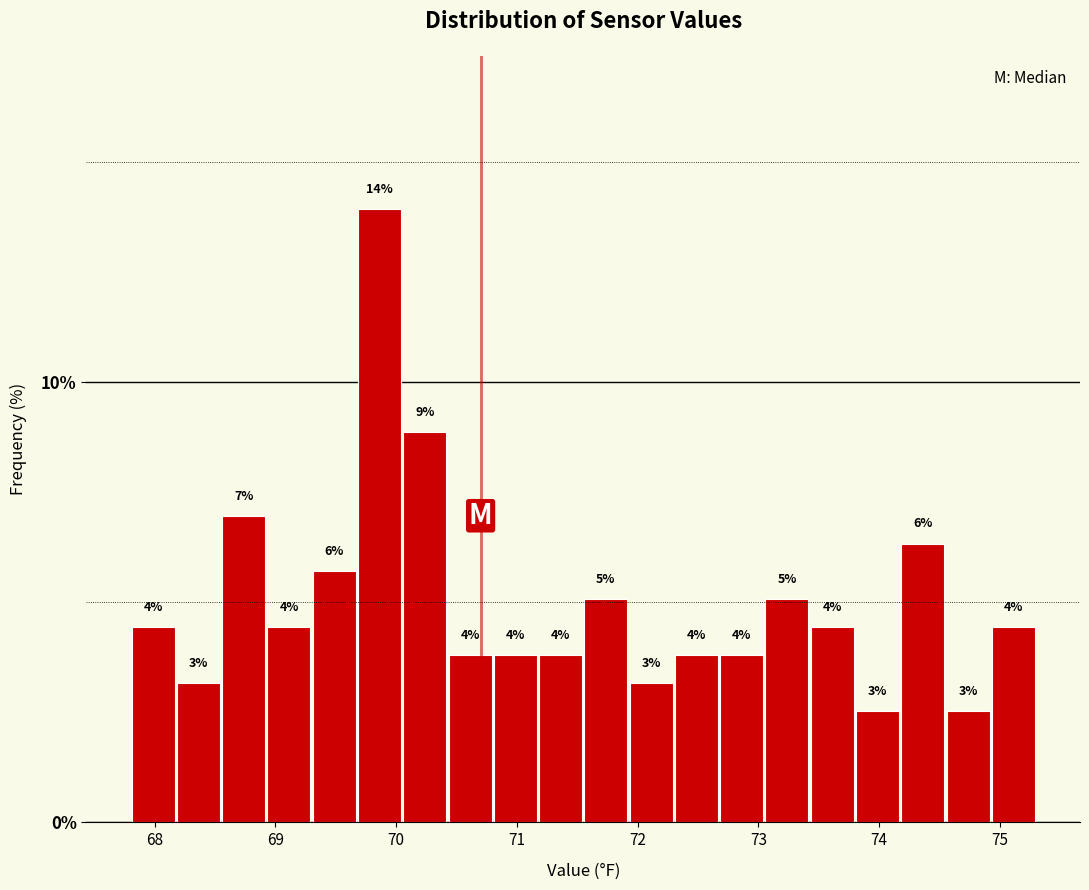

Around what value on the x-axis is the tallest bar? Give the approximate position of its centre, as read against the axis.

69.9